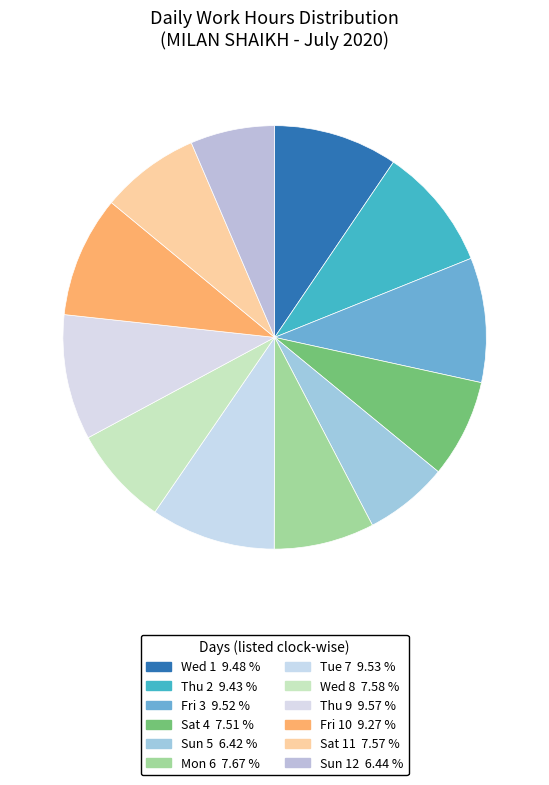

Count the number of slices in the pie.

12